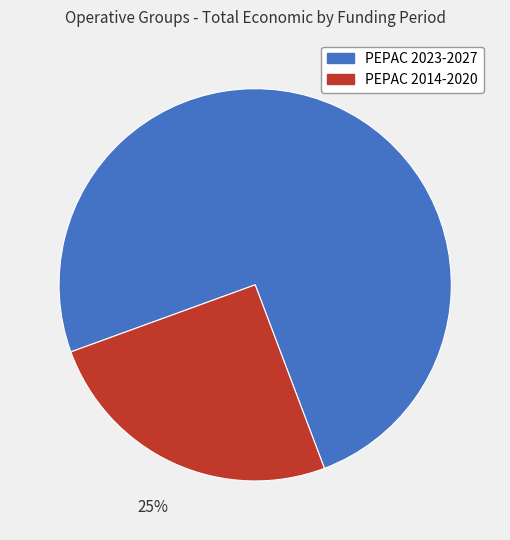

Which category accounts for the majority?

PEPAC 2023-2027